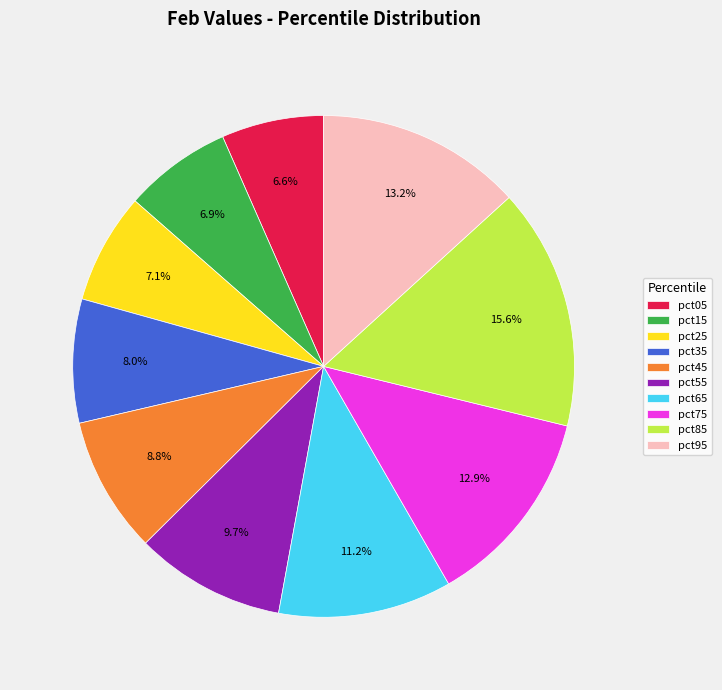

Is there a majority slice in this chart?

No